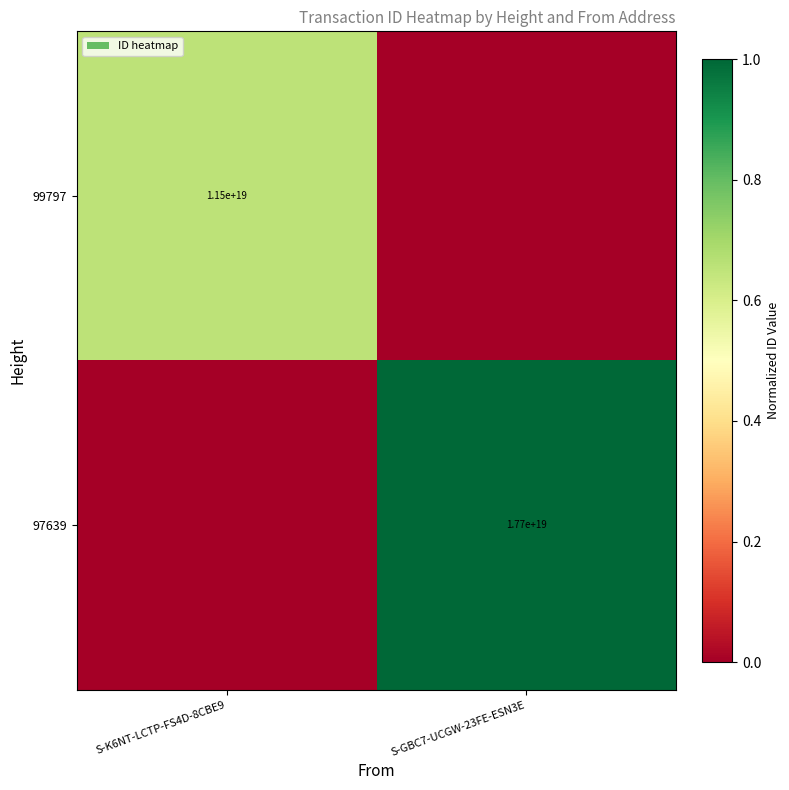

The value of 97639 at S-GBC7-UCGW-23FE-ESN3E is 17700000000000000000. True or false?

True